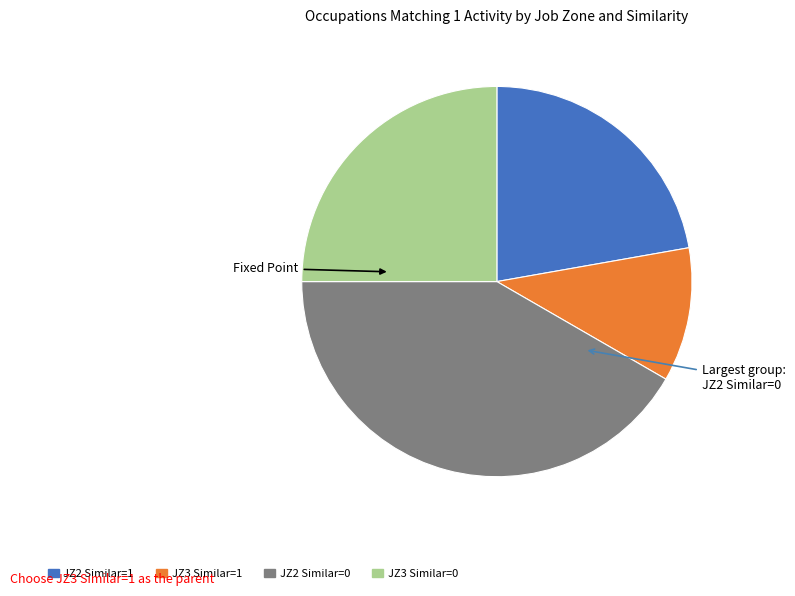

The JZ3 Similar=1 slice represents 18% of the pie. True or false?

False